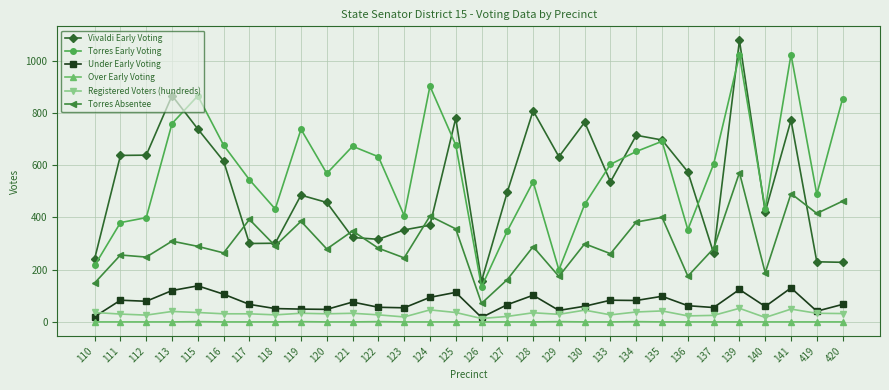

What is the sum of the Over Early Voting values at 134 and 130?

1